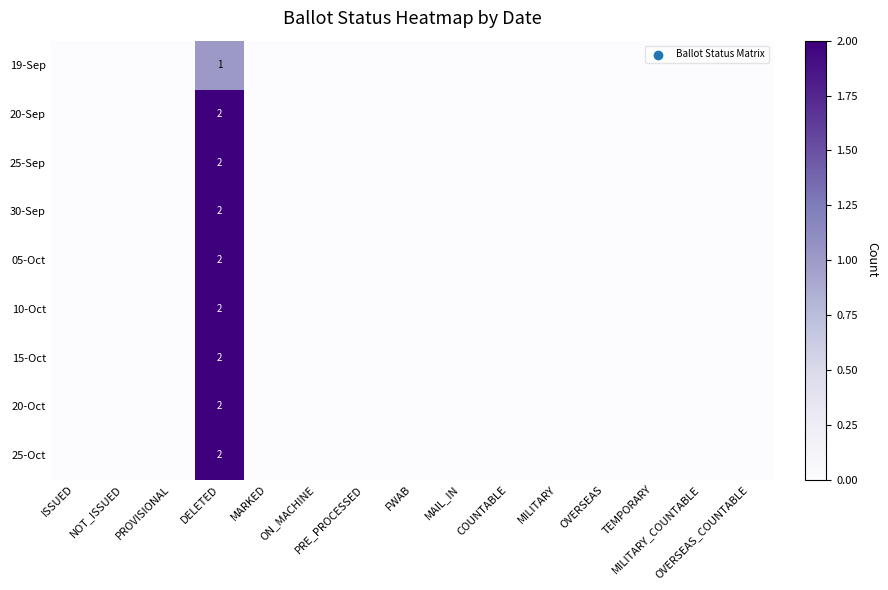

Which label corresponds to the largest value in the chart?

DELETED